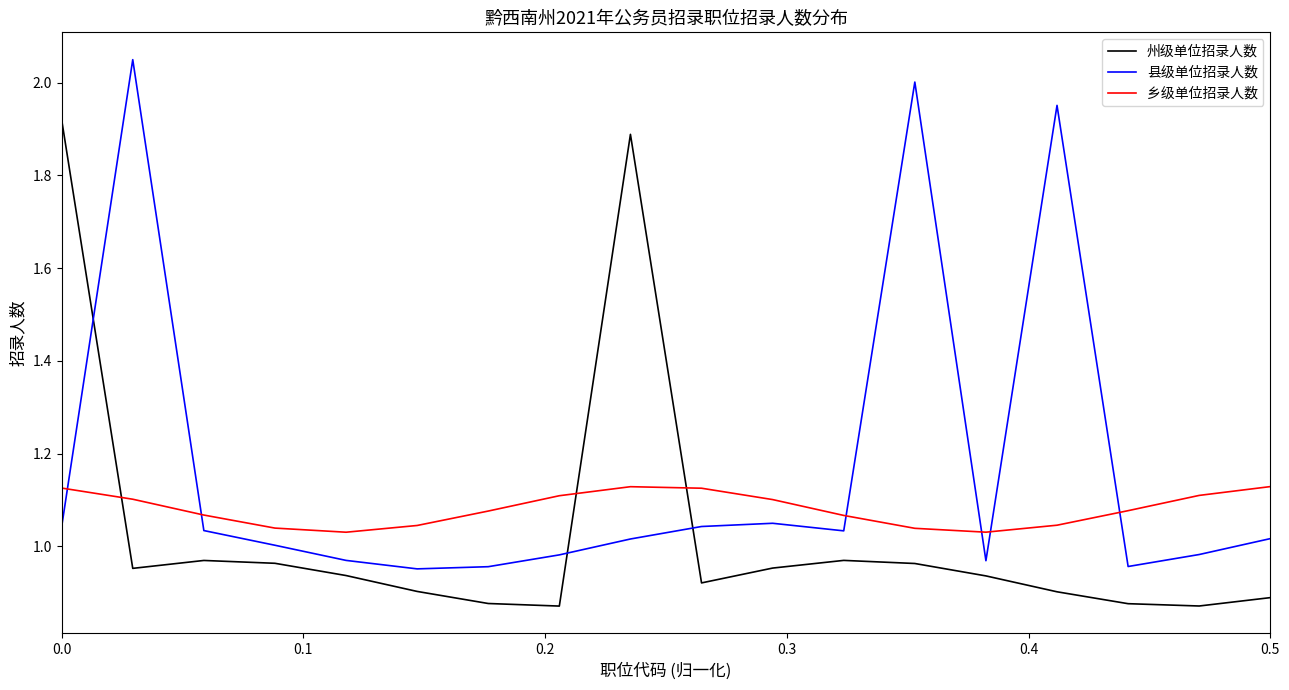

Which series has the largest total across all categories?

县级单位招录人数